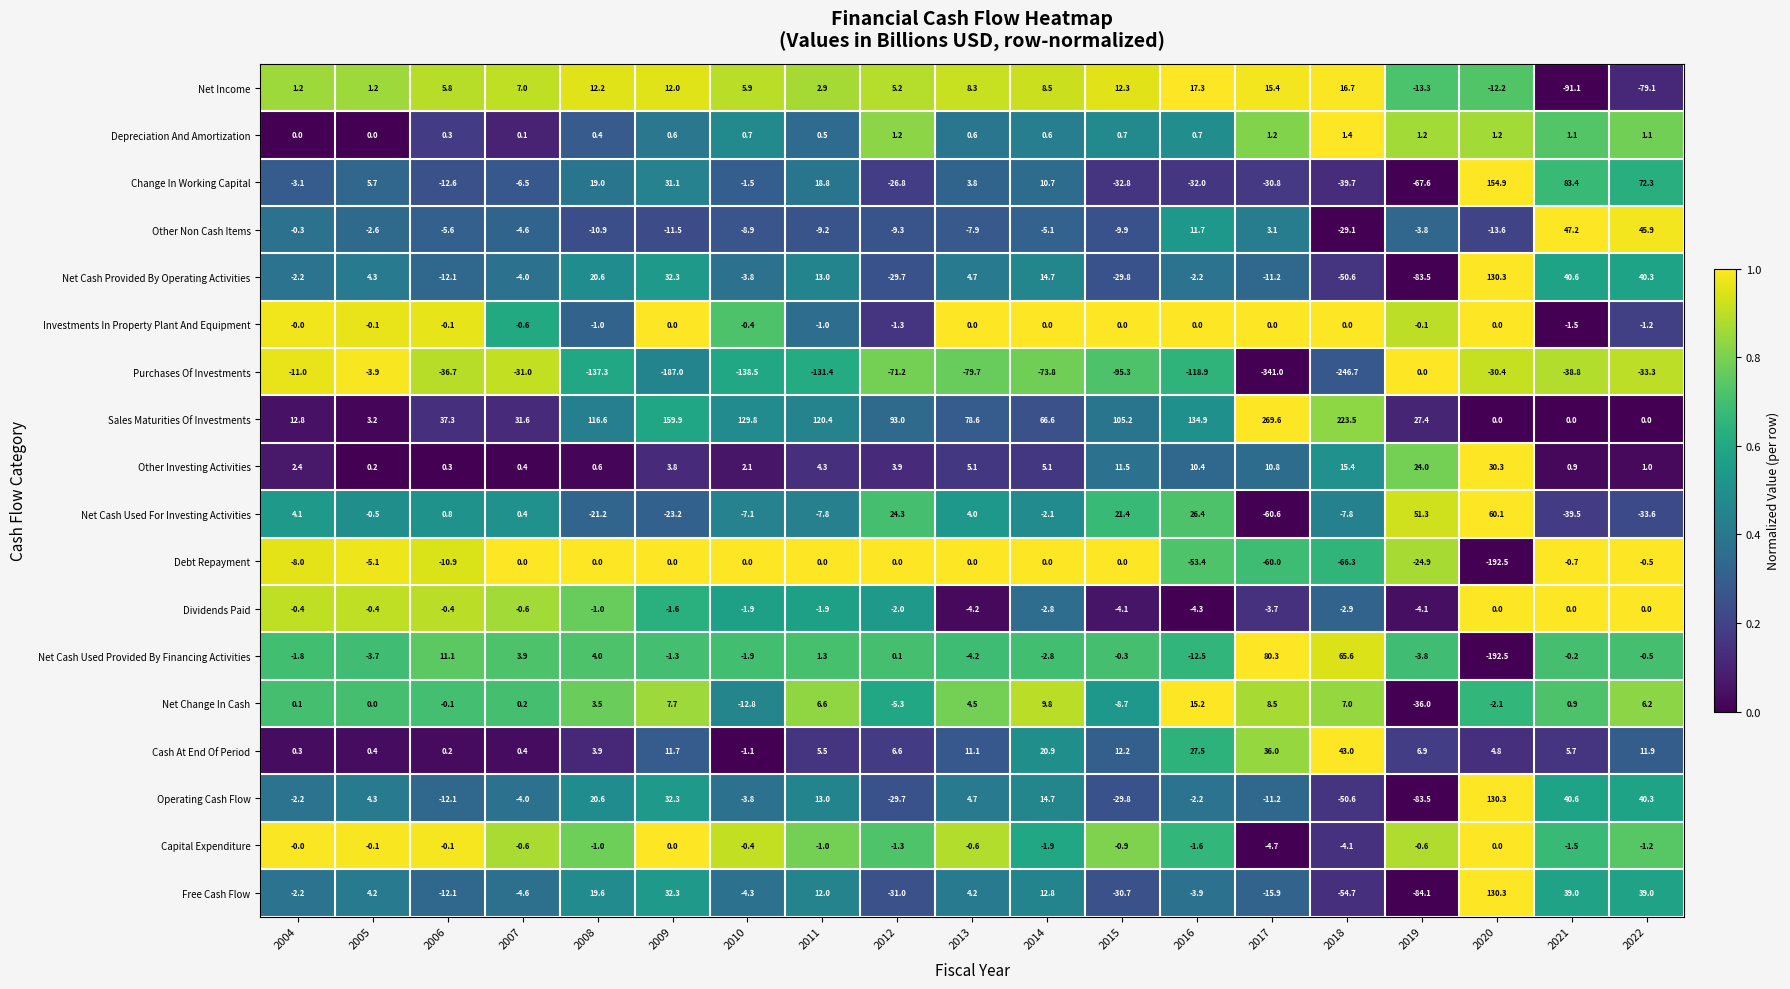

At which label is Net Cash Used For Investing Activities closest to 0?

2007